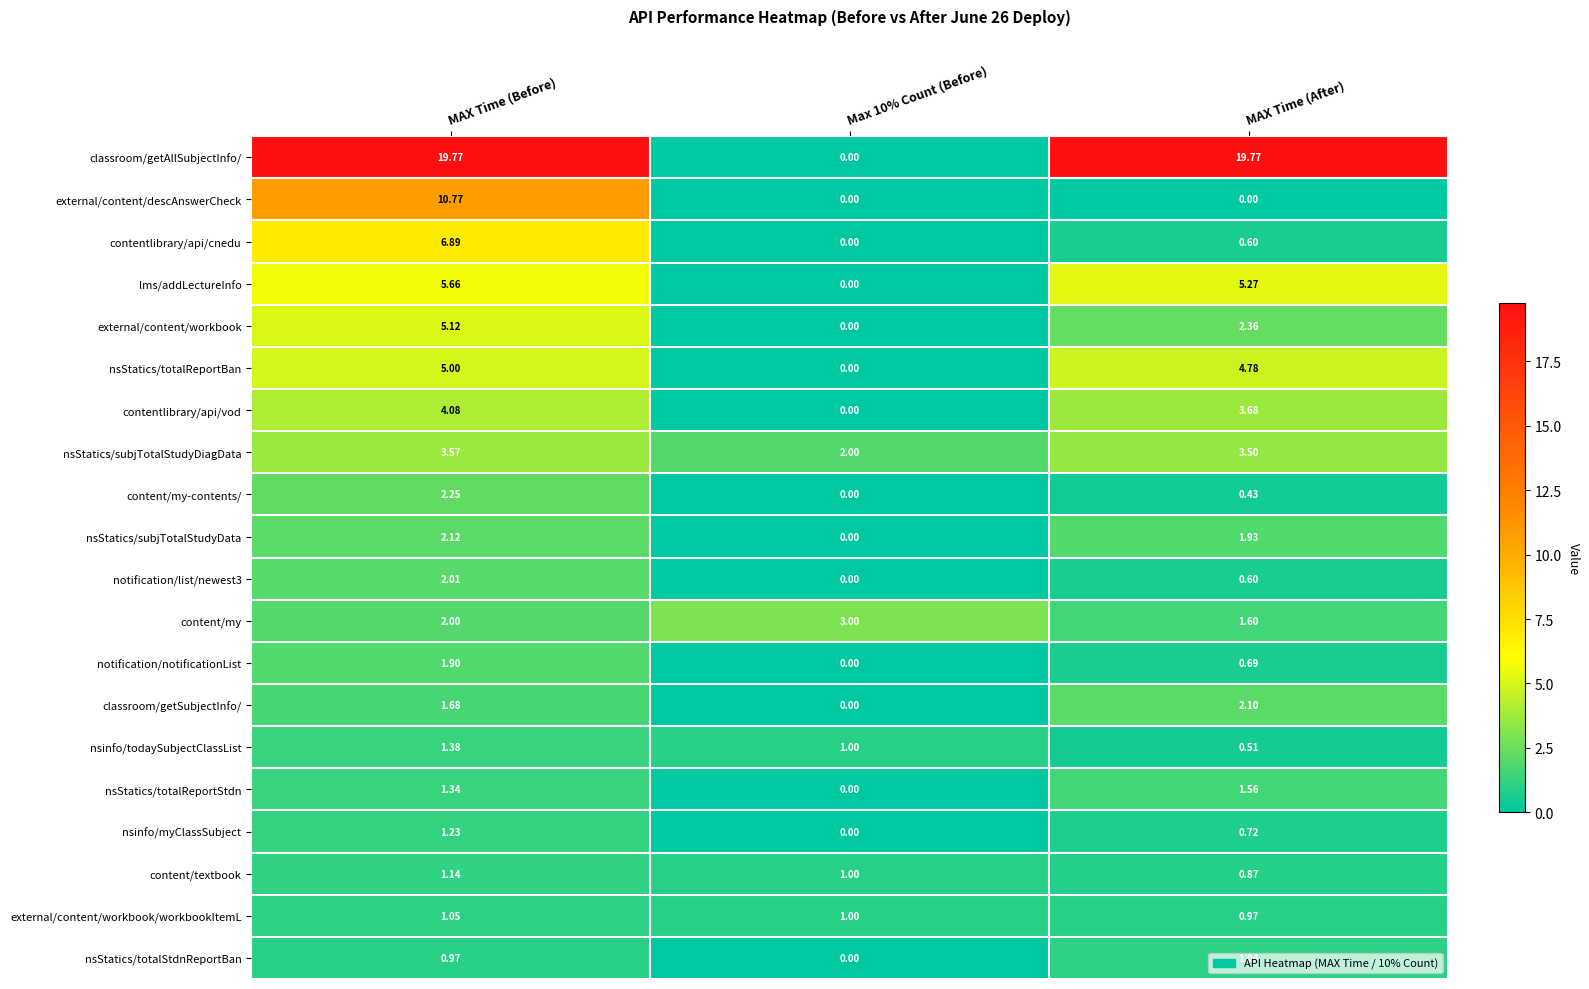

Which series has the largest total across all categories?

classroom/getAllSubjectInfo/